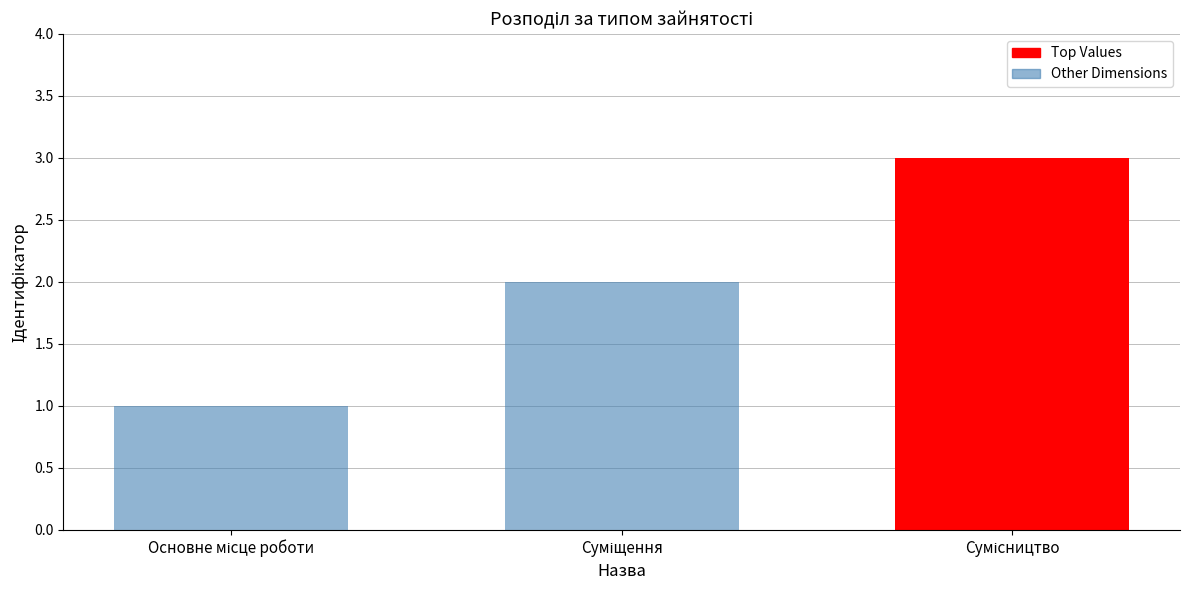

Read the value at Сумісництво.

3